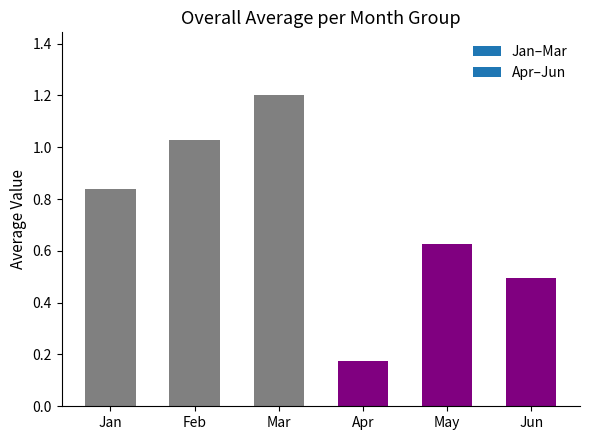

How many bars are there in total?

6